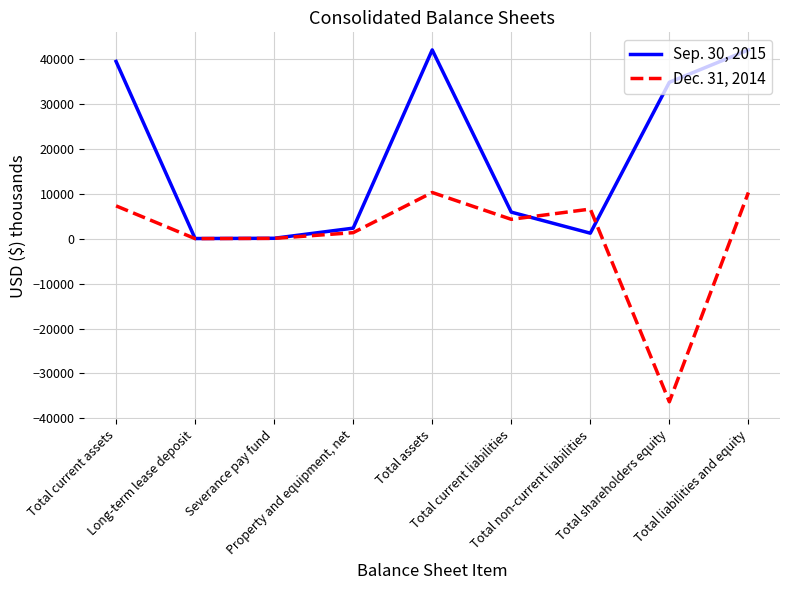

Rank the series by their maximum value, from highest to lowest.

Sep. 30, 2015, Dec. 31, 2014